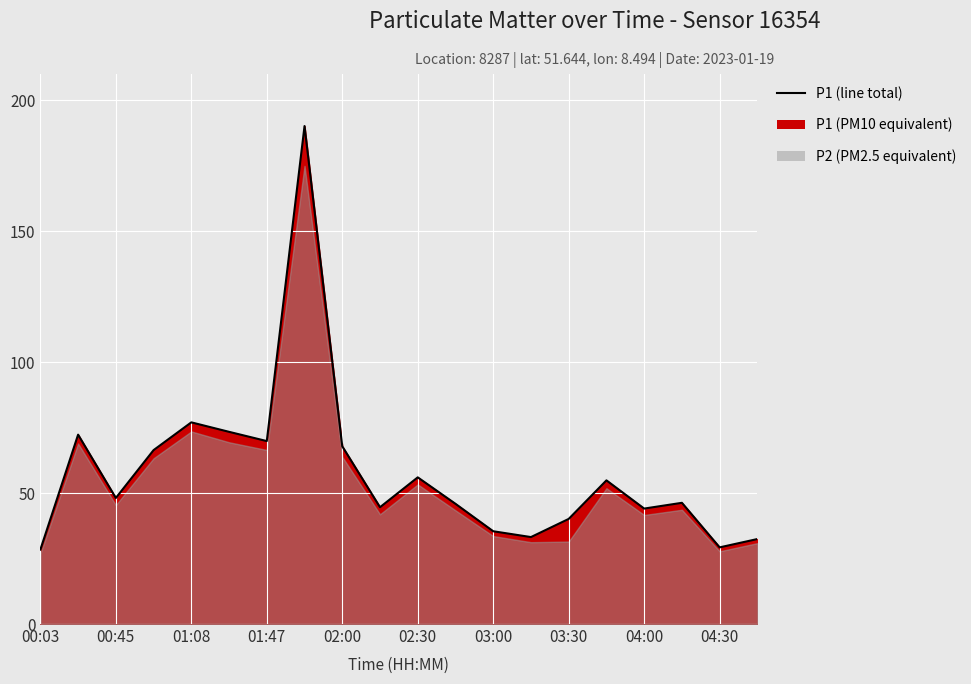

What is the maximum value shown in the chart?

190.1